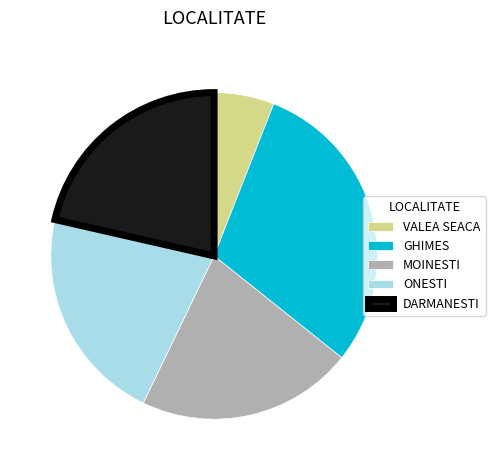

What is the ratio of the value at GHIMES to the value at VALEA SEACA?

5.0